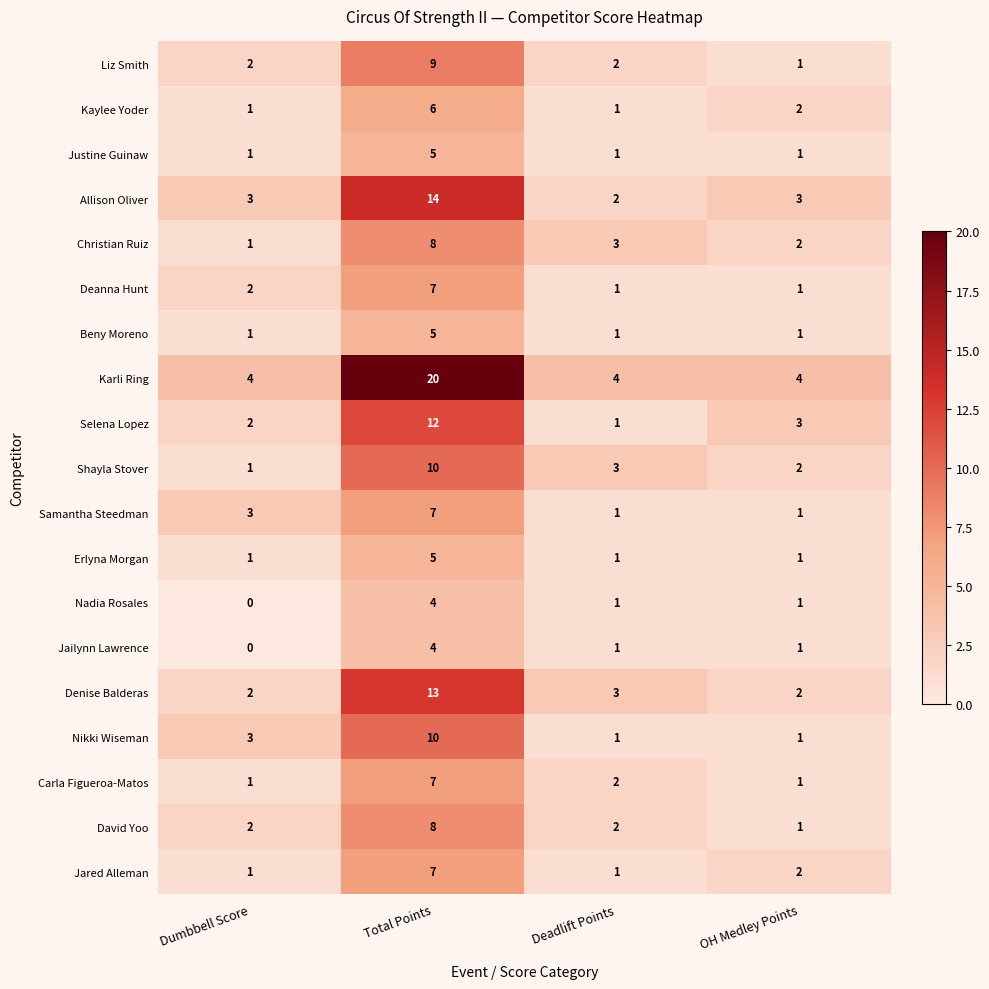

Between Deadlift Points and OH Medley Points, which series saw the biggest shift?

Selena Lopez